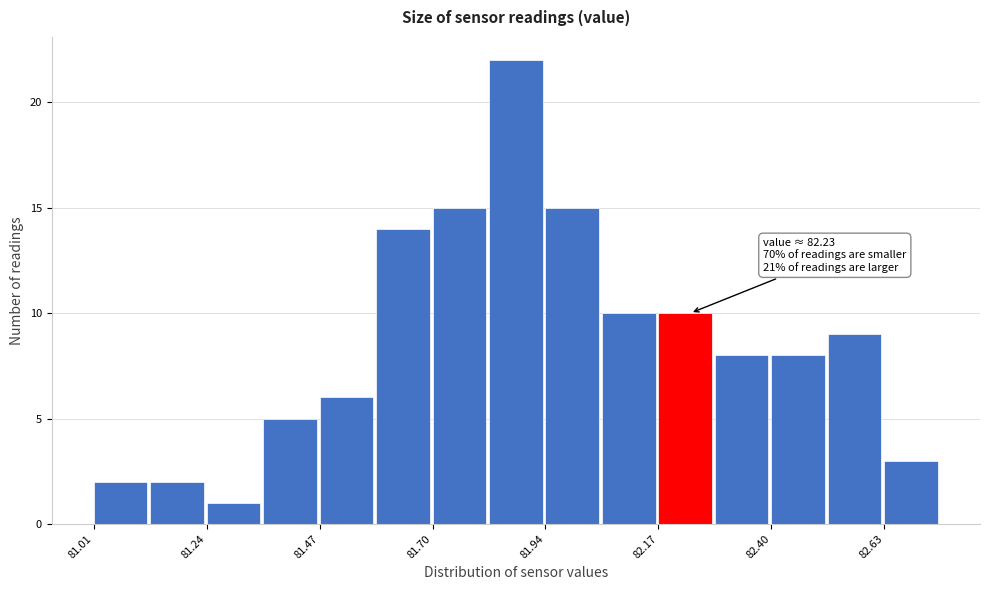

Around what value on the x-axis is the tallest bar? Give the approximate position of its centre, as read against the axis.

81.90